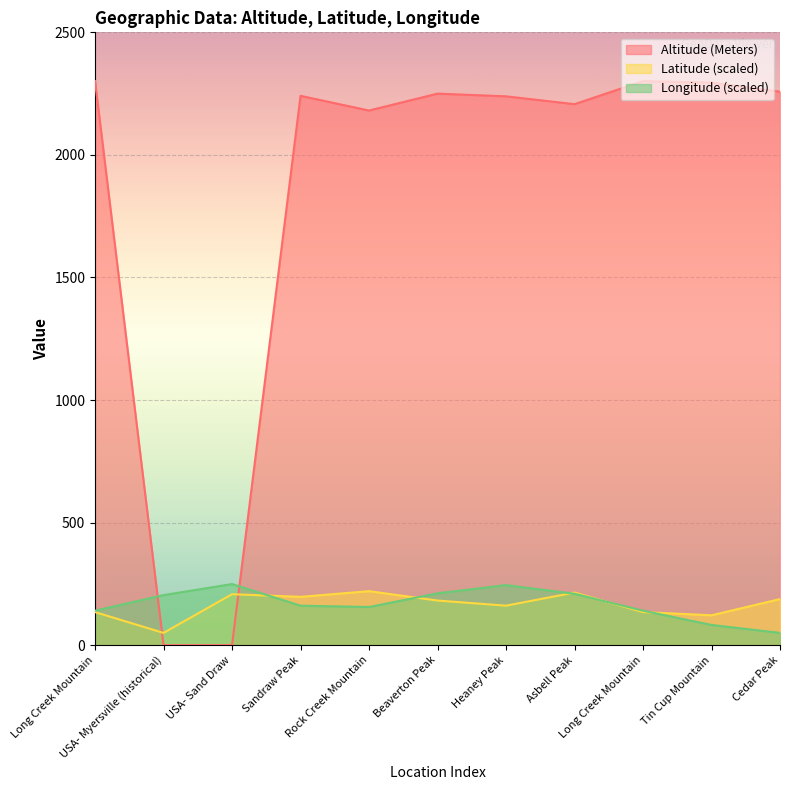

What is the greatest value displayed?

2301.0